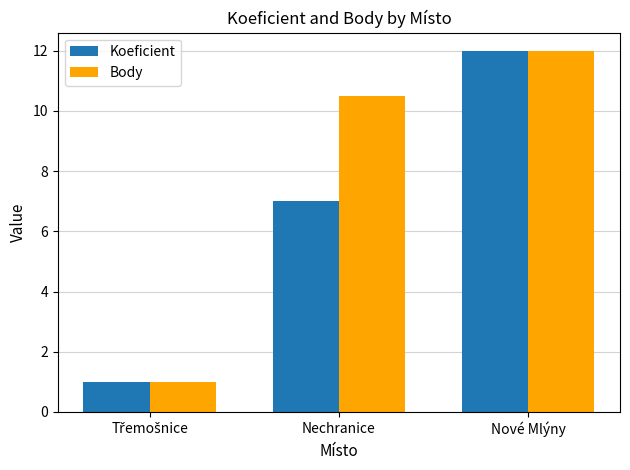

Reading left to right, transcribe all the data shown in this chart.

Koeficient: 1.0	7.0	12.0
Body: 1.0	10.5	12.0